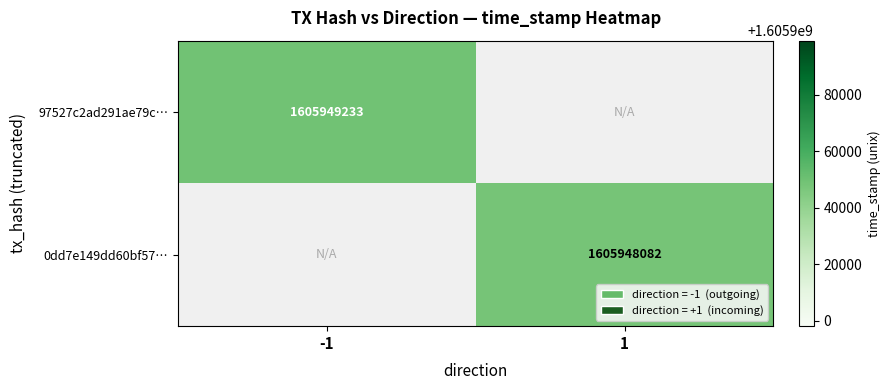

Reading left to right, what are all the values shown in this chart?

97527c2ad291ae79c166c2a4907467f36a582660: -1	1605949233
0dd7e149dd60bf57156375259e38989339ed0ae0: 1	1605948082